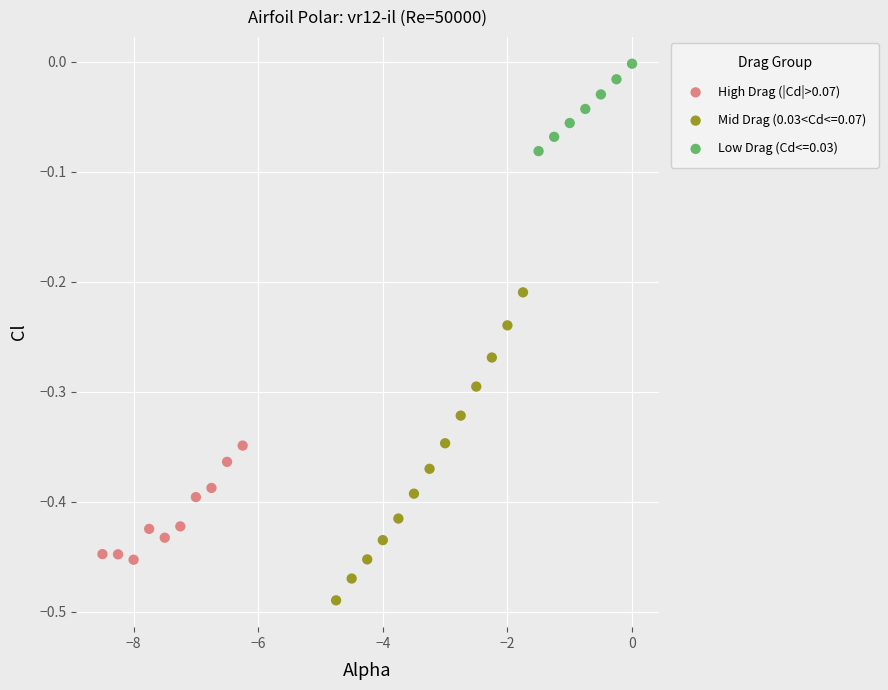

Which series reaches the minimum Y coordinate?

Mid Drag (0.03<Cd<=0.07)